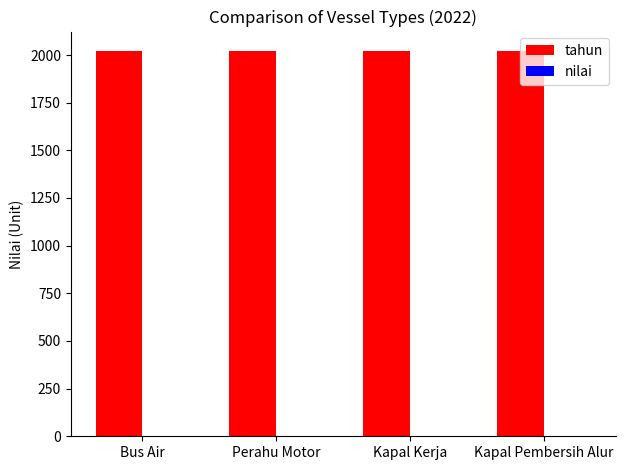

Reading left to right, extract all data points from this chart.

tahun: Bus Air=2022	Perahu Motor=2022	Kapal Kerja=2022	Kapal Pembersih Alur=2022
nilai: Bus Air=0	Perahu Motor=0	Kapal Kerja=0	Kapal Pembersih Alur=0